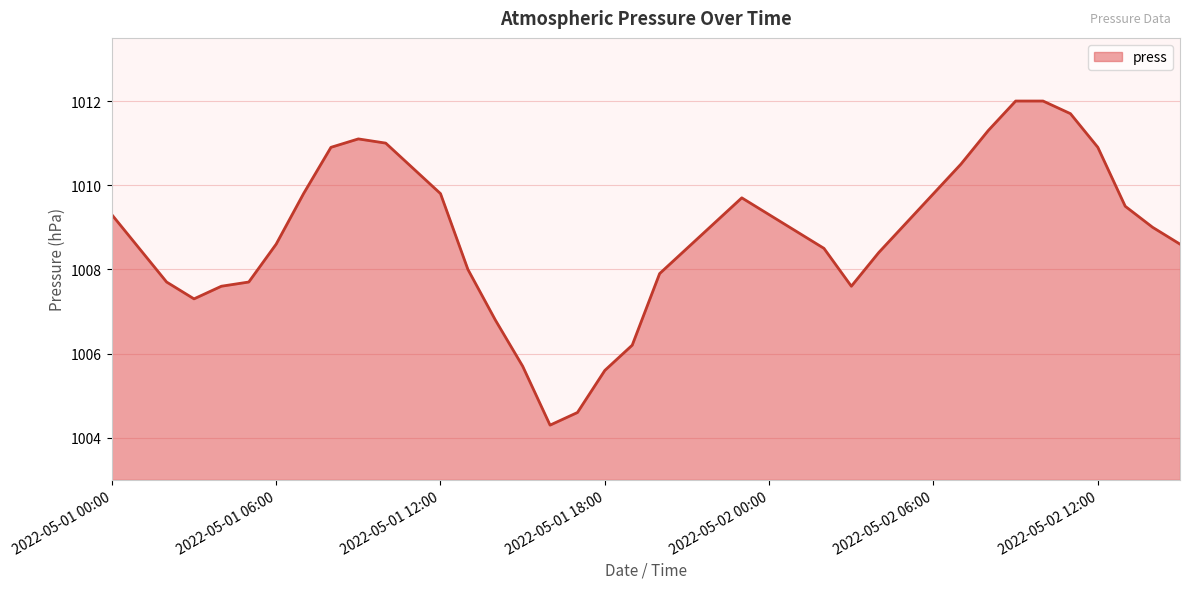

What is the maximum value shown in the chart?

1012.0